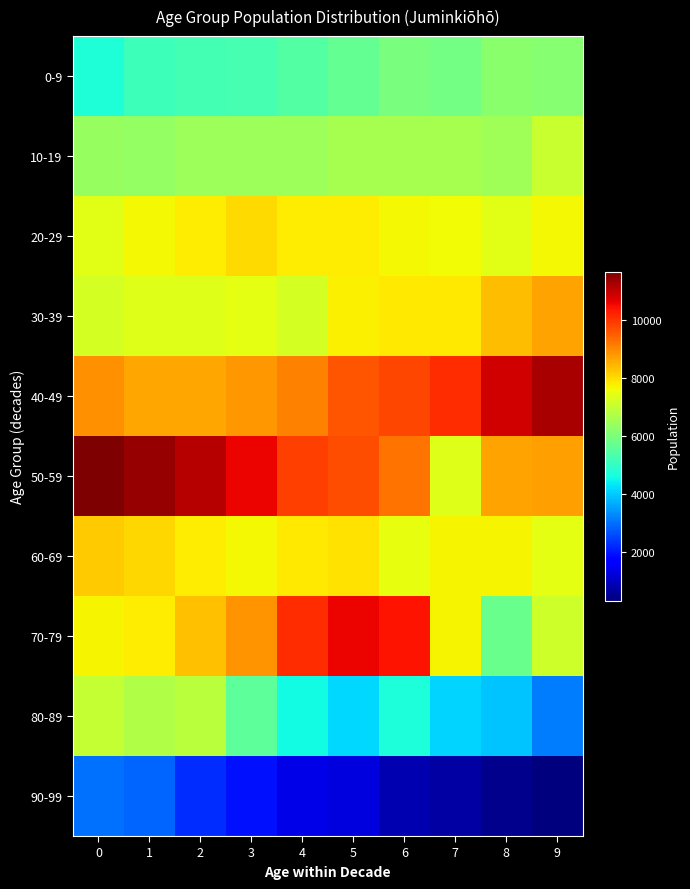

Reading right to left, list all the values displayed in this chart.

0-9: 9=6149	8=6174	7=5873	6=5953	5=5651	4=5443	3=5268	2=5210	1=5120	0=4750
10-19: 9=7040	8=6497	7=6617	6=6615	5=6581	4=6448	3=6468	2=6483	1=6319	0=6373
20-29: 9=7683	8=7413	7=7640	6=7676	5=7784	4=7814	3=8006	2=7802	1=7682	0=7398
30-39: 9=8690	8=8359	7=7851	6=7835	5=7742	4=7217	3=7449	2=7337	1=7355	0=7198
40-49: 9=11261	8=10884	7=10117	6=9785	5=9611	4=9102	3=8808	2=8628	1=8629	0=8894
50-59: 9=8717	8=8689	7=7367	6=9246	5=9686	4=9869	3=10583	2=11128	1=11432	0=11685
60-69: 9=7445	8=7717	7=7717	6=7475	5=7920	4=7835	3=7682	2=7794	1=8059	0=8206
70-79: 9=7107	8=5763	7=7690	6=10400	5=10574	4=10122	3=8842	2=8334	1=7804	0=7700
80-89: 9=3125	8=3908	7=4085	6=4677	5=4157	4=4568	3=5589	2=6883	1=6726	0=7013
90-99: 9=306	8=475	7=670	6=819	5=1249	4=1360	3=1937	2=2218	1=2868	0=3007